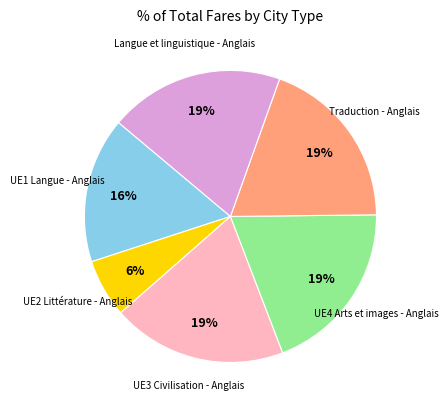

To the nearest percent, what is the difference between the UE2 Littérature - Anglais and UE3 Civilisation - Anglais slice percentages?

13%